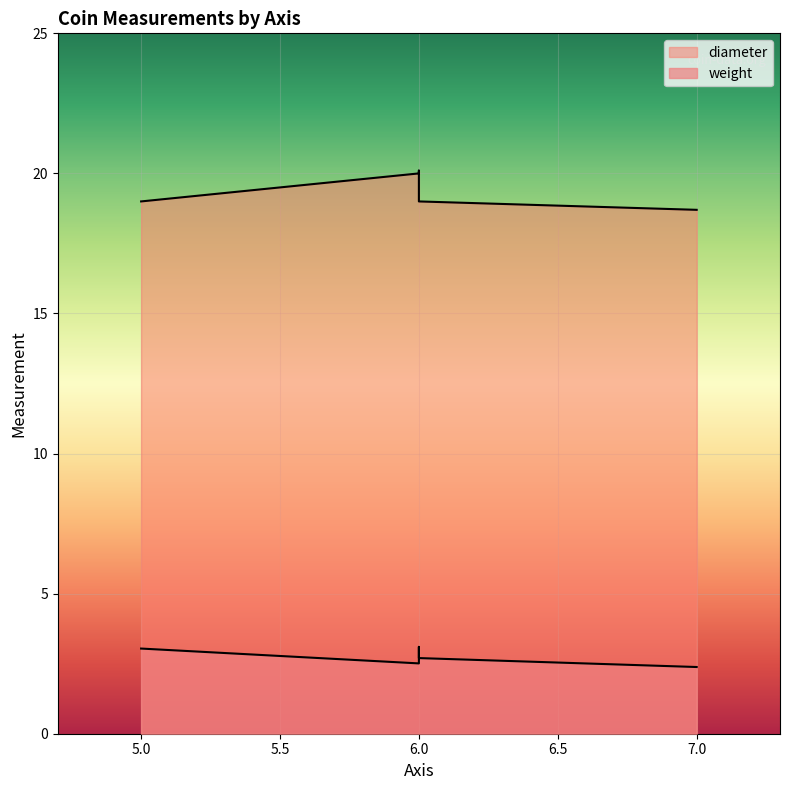

True or false: diameter and weight cross at least once.

False